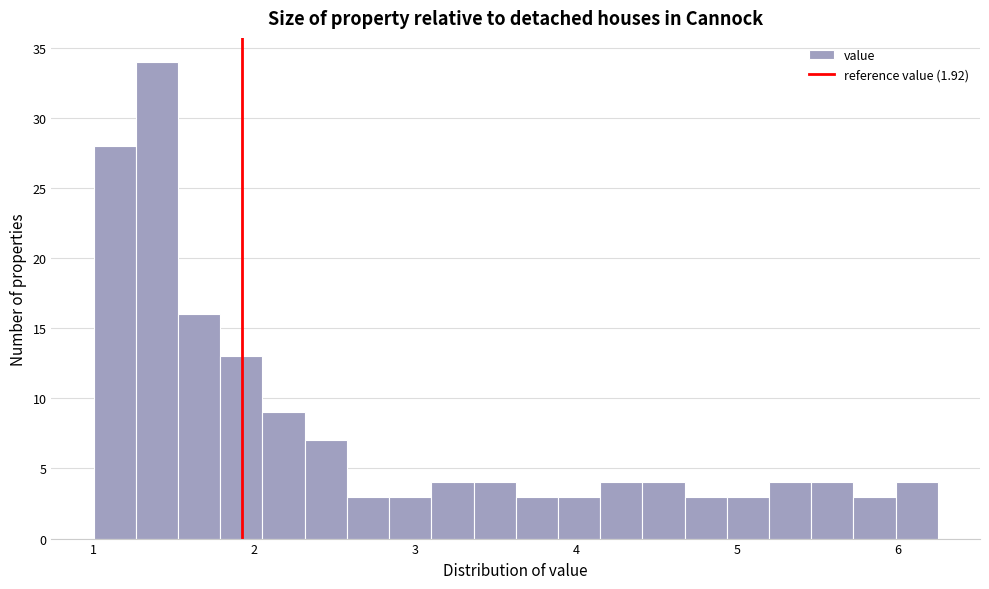

Read against the x-axis, roughly where is the centre of the tallest bar?

1.4